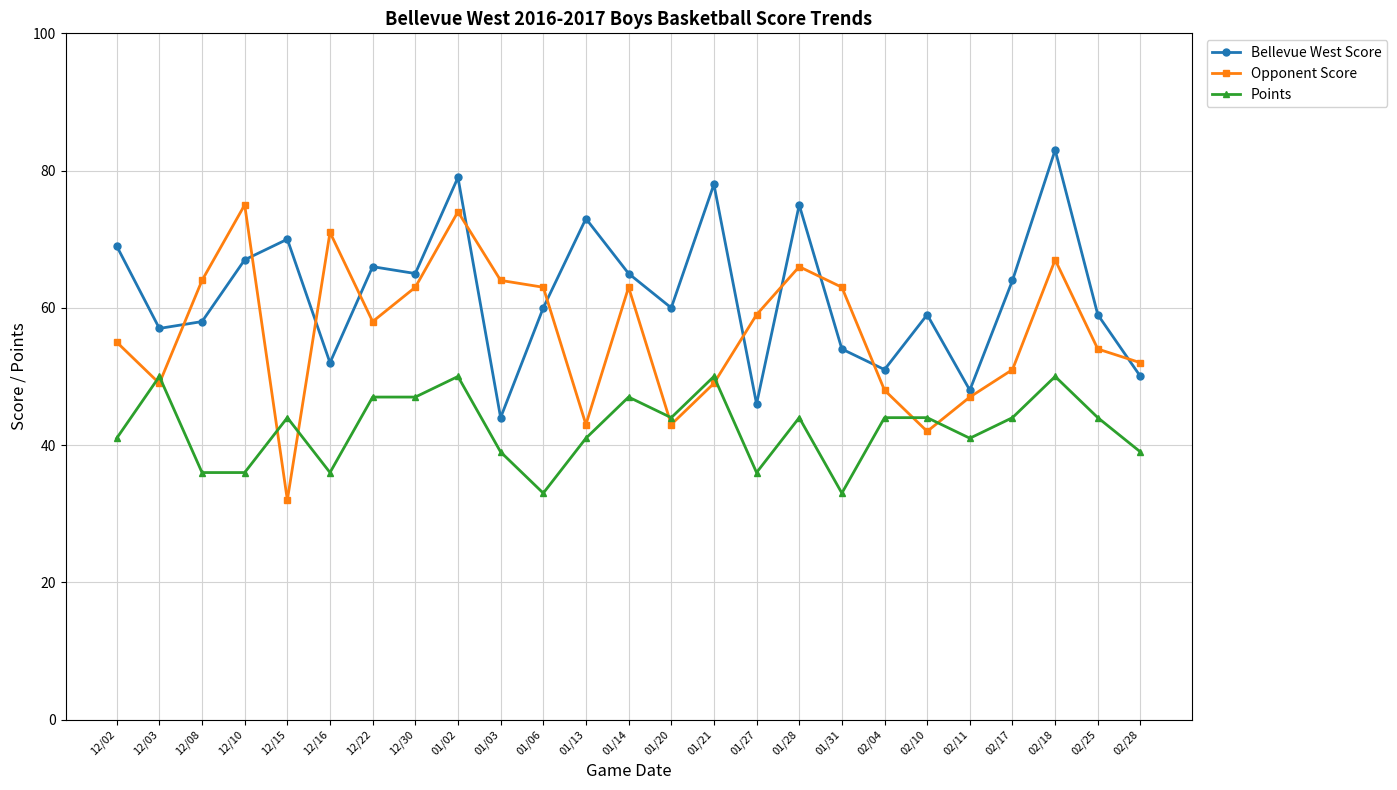

How many lines are shown in the chart?

3